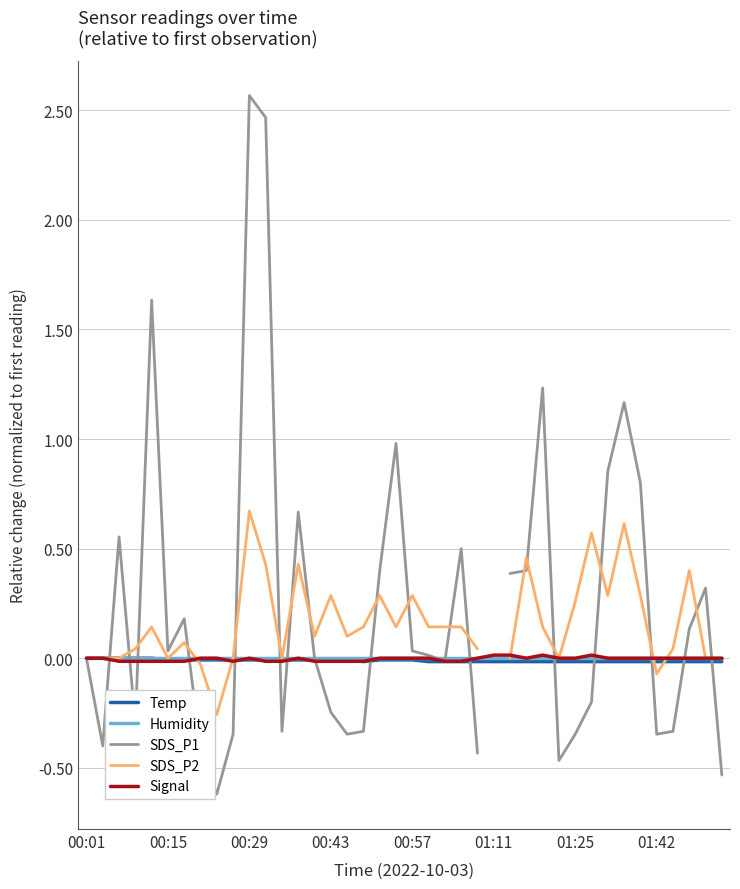

After their last crossing, which series has the higher values: SDS_P1 or Signal?

Signal